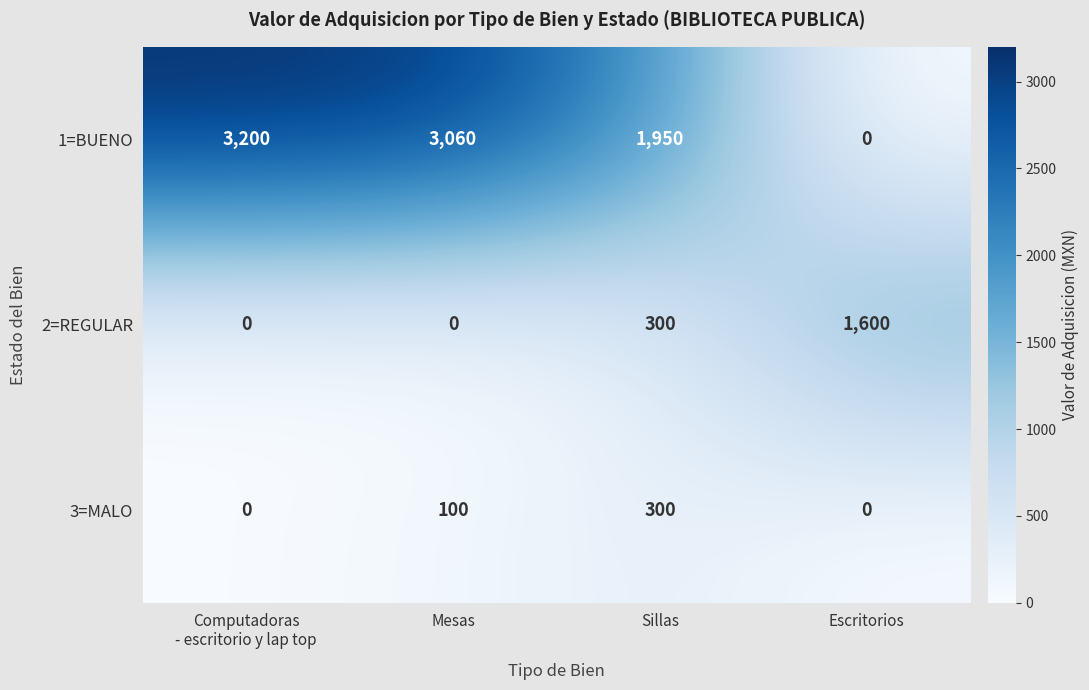

How many data points does each series have?

4